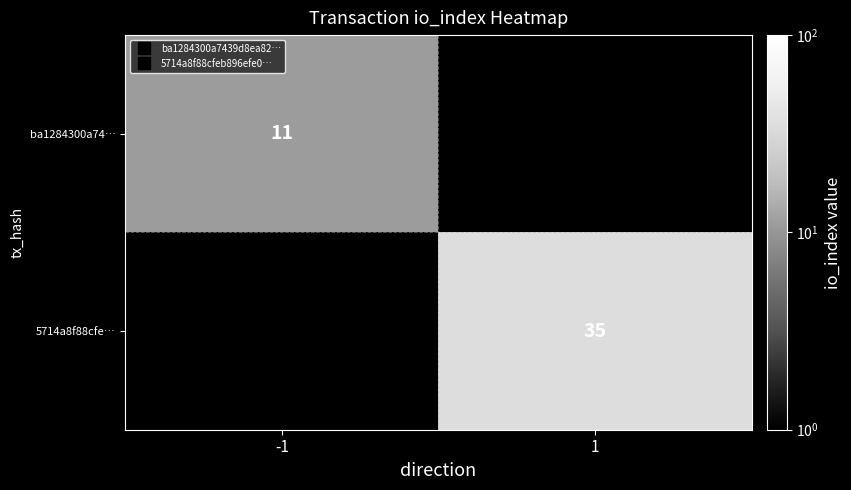

At how many categories does at least one series exceed 28?

1